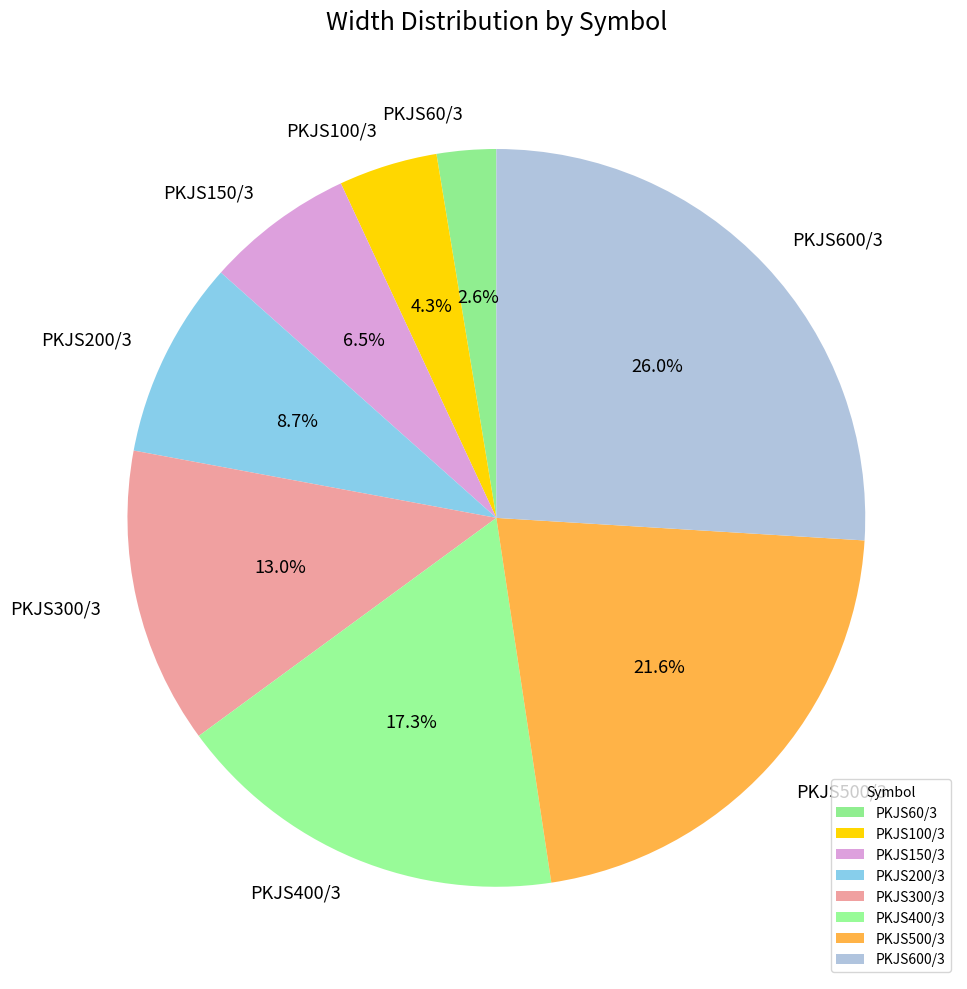

The PKJS300/3 slice represents 4% of the pie. True or false?

False